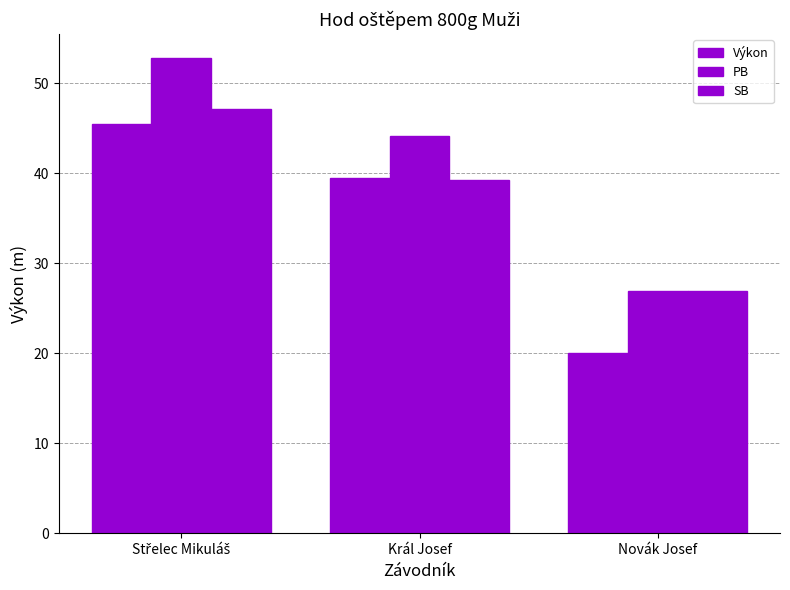

The value of SB at Novák Josef is 27.0. True or false?

True